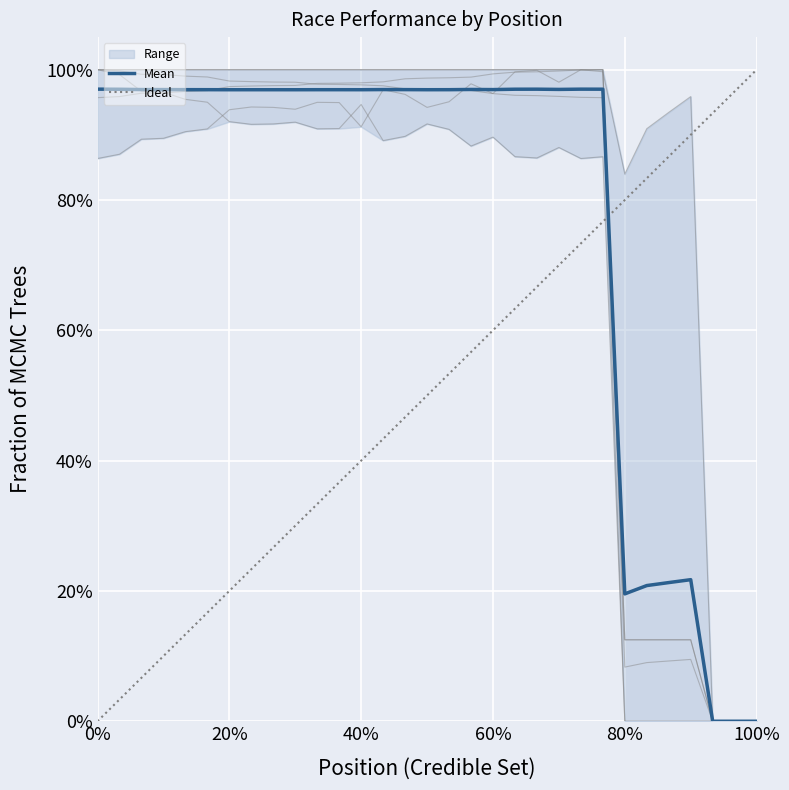

Between 2 and 29, which is larger?

2